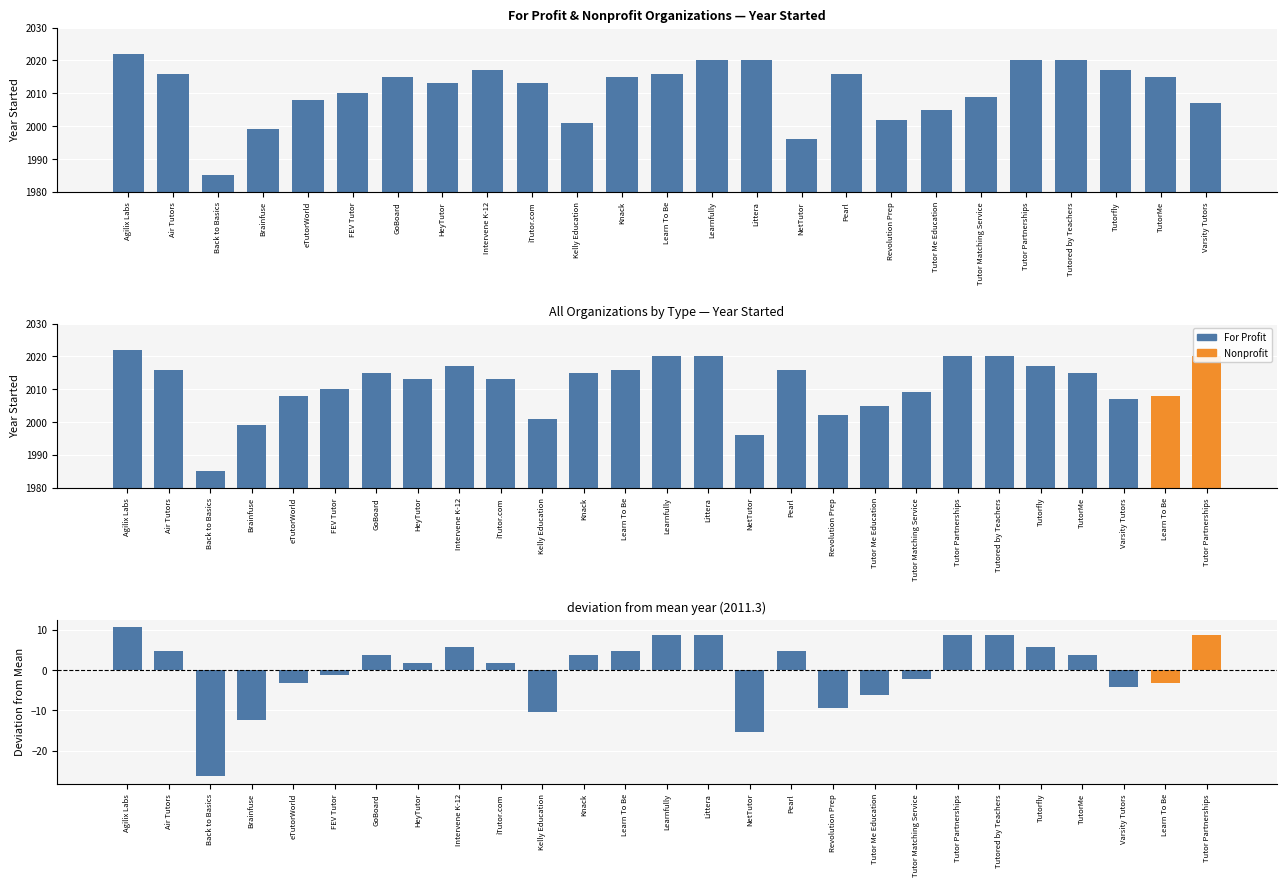

List the labels in order of value, largest first.

Agilix Labs, Learnfully, Littera, Tutor Partnerships, Tutored by Teachers, Intervene K-12, Tutorfly, Air Tutors, Learn To Be, Pearl, GoBoard, Knack, TutorMe, HeyTutor, iTutor.com, FEV Tutor, Tutor Matching Service, eTutorWorld, Varsity Tutors, Tutor Me Education, Revolution Prep, Kelly Education, Brainfuse, NetTutor, Back to Basics